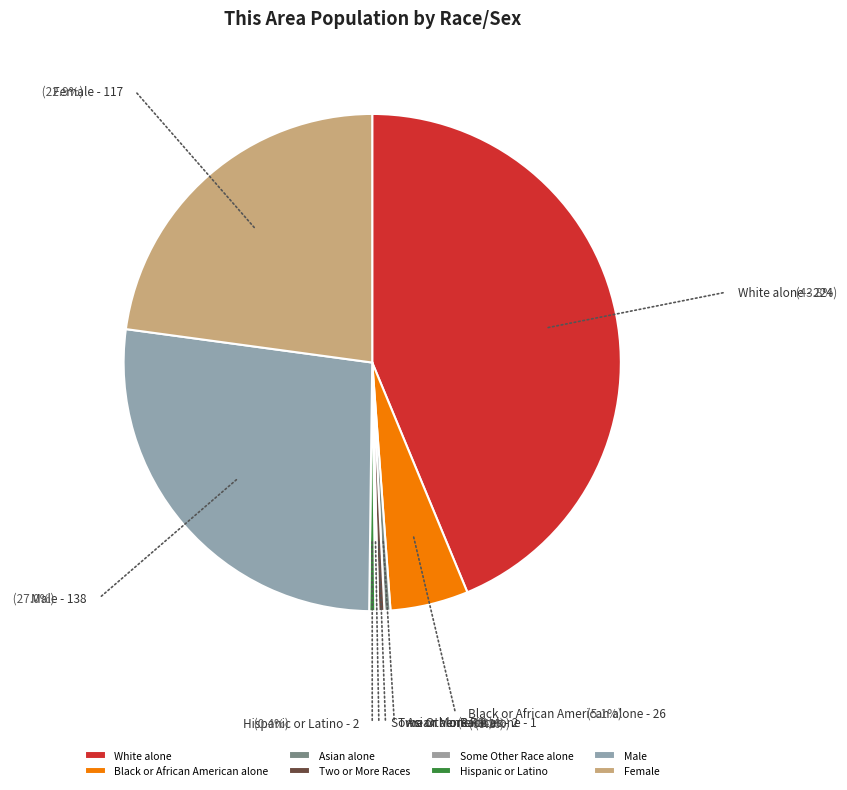

Do Two or More Races and Male together represent more than half of the pie?

No